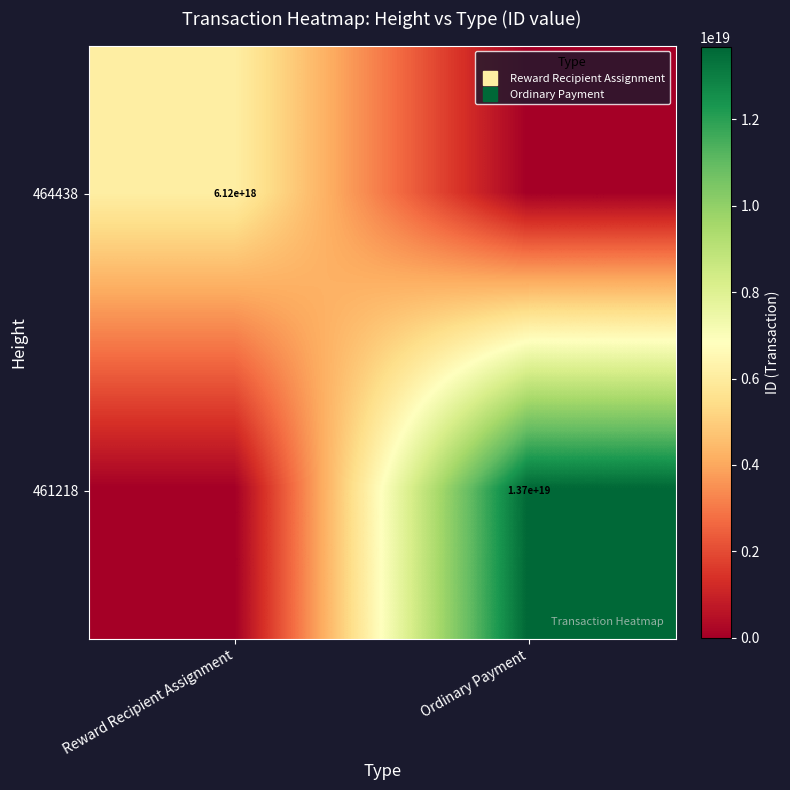

At which label does 461218 reach its minimum?

Reward Recipient Assignment